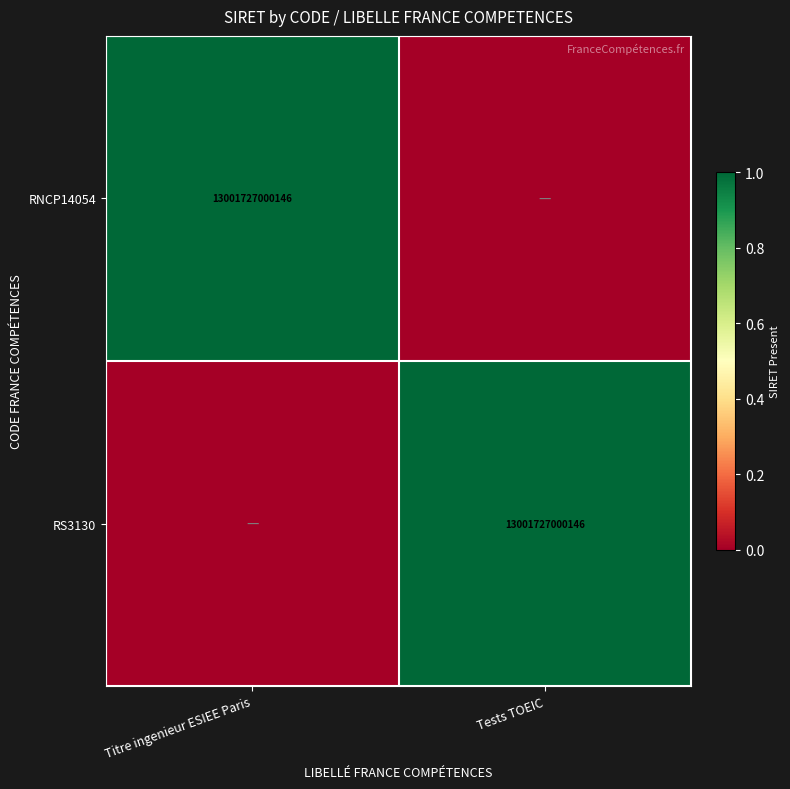

Is it true that RS3130 equals 13001727000146 at Tests TOEIC?

True